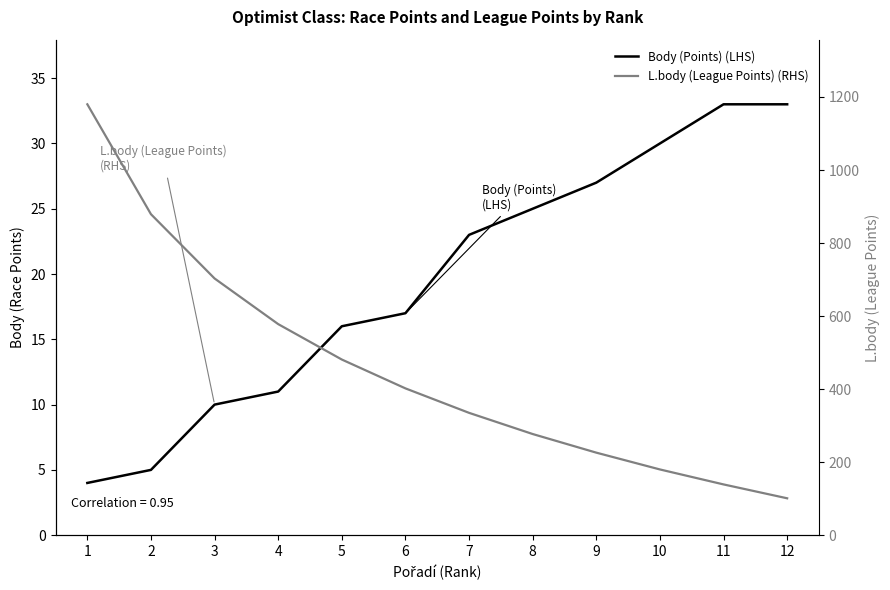

True or false: L.body (League Points) (RHS) and Body (Points) (LHS) intersect in this chart.

False